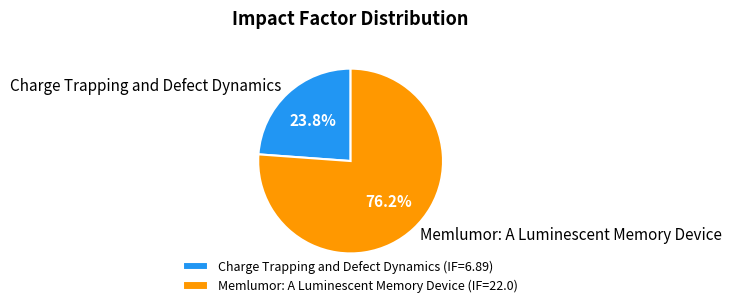

Count the number of slices in the pie.

2